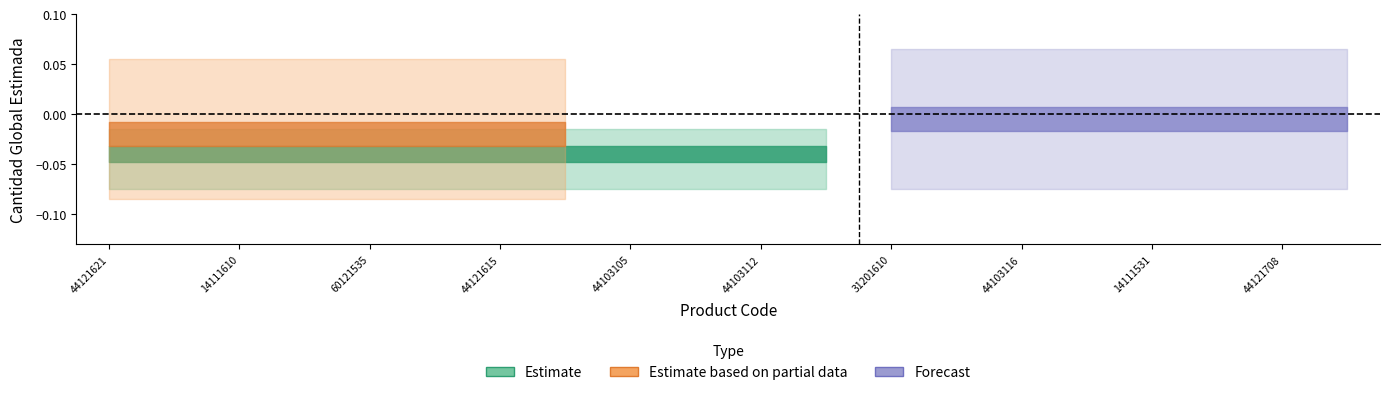

What is the label of the 12th point from the left?

44122104